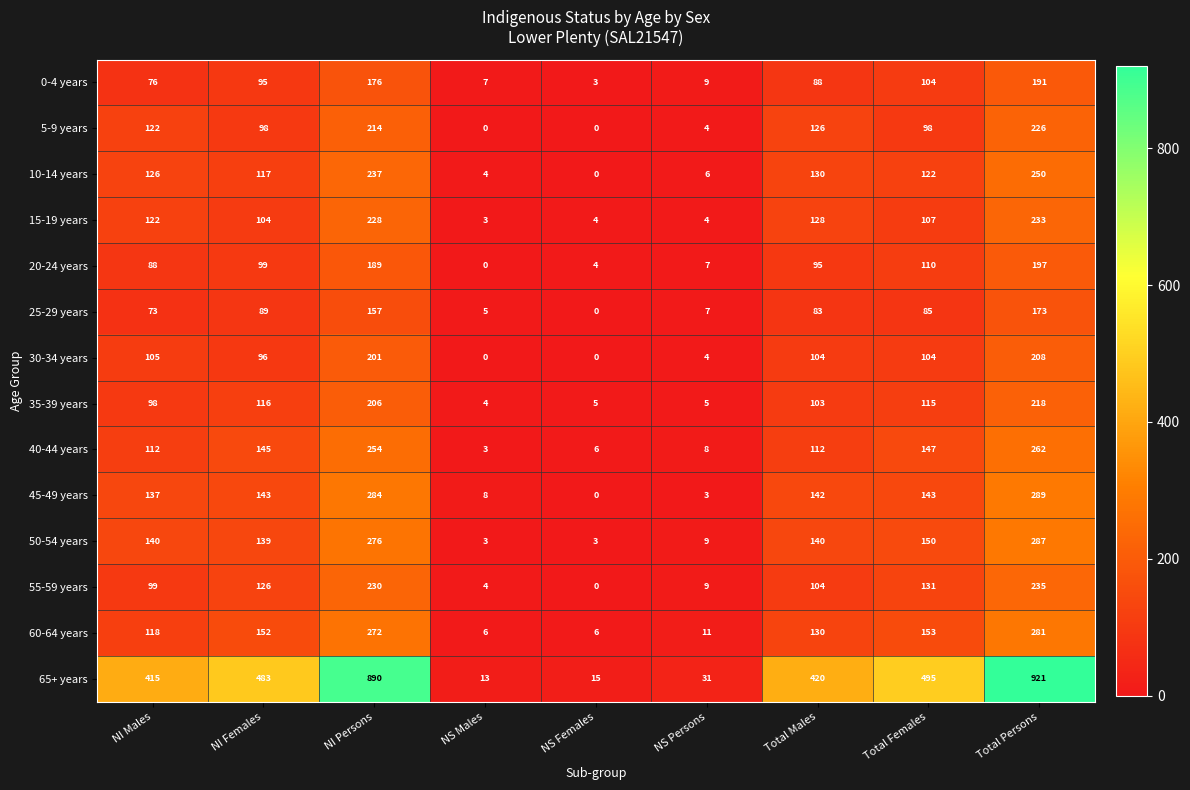

What is the sum of all 60-64 years values?

1129